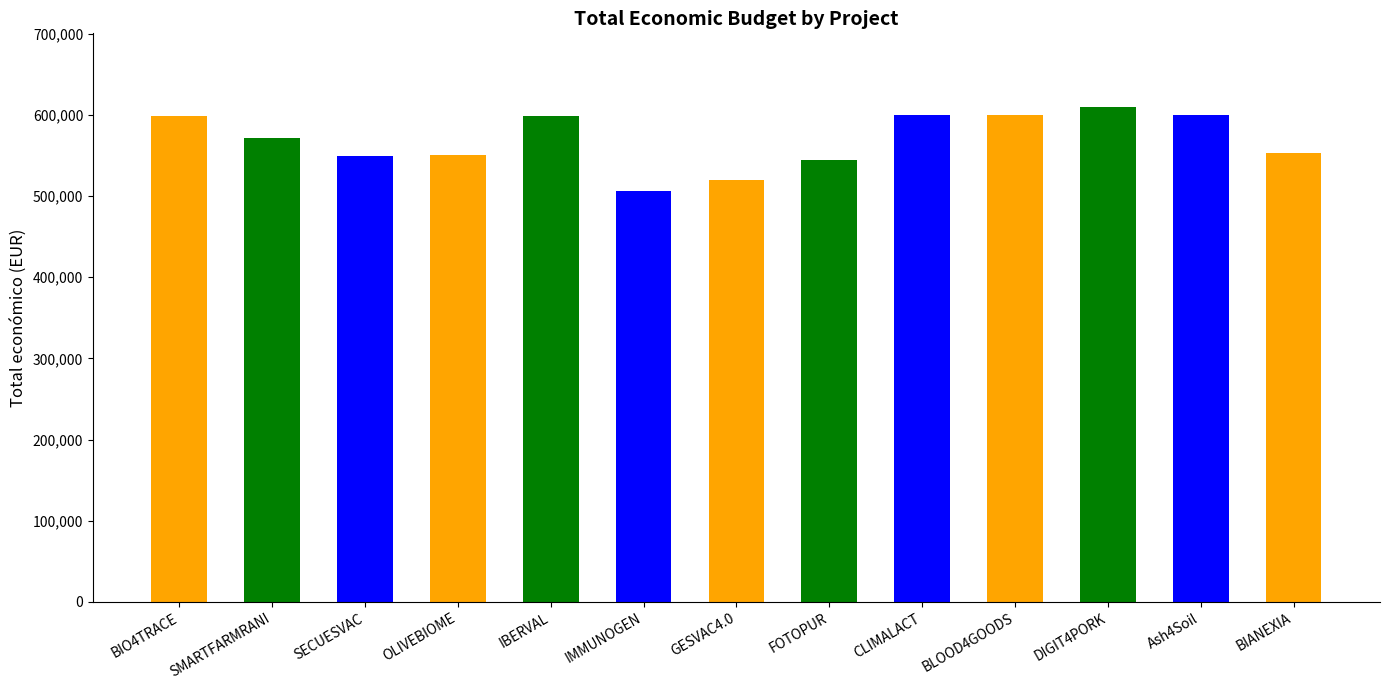

What is the change in value from SMARTFARMRANI to OLIVEBIOME?

-21854